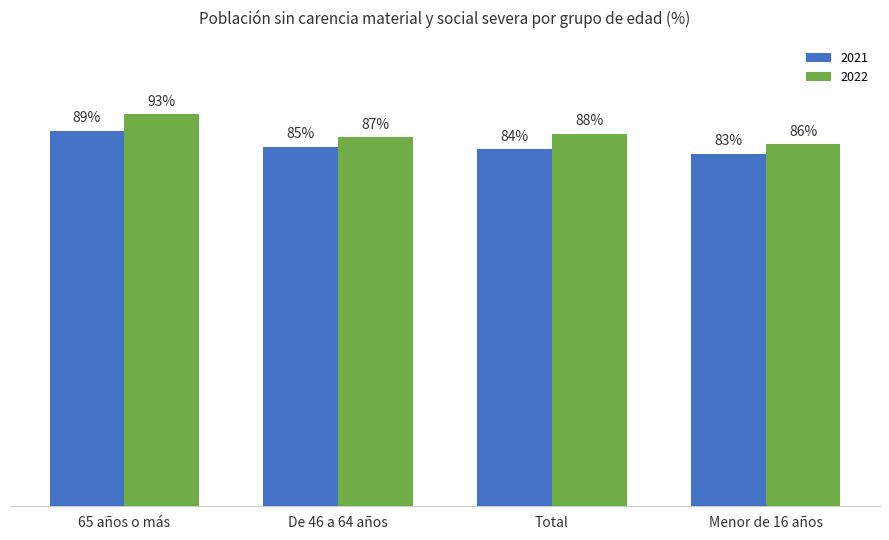

What is the label of the 4th bar from the left?

Menor de 16 años